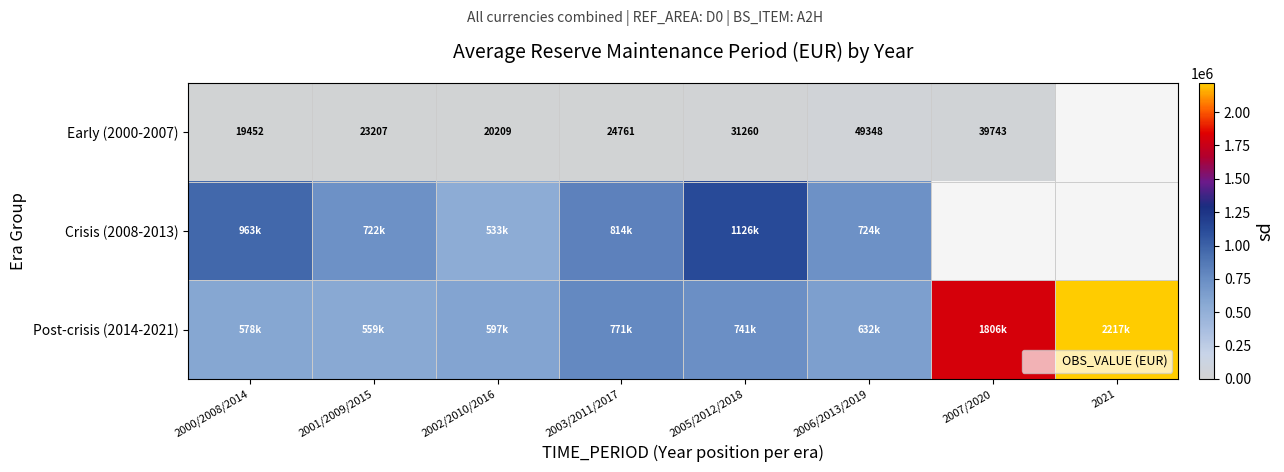

What is the total value across all series at 2000/2008/2014?

1560720.9